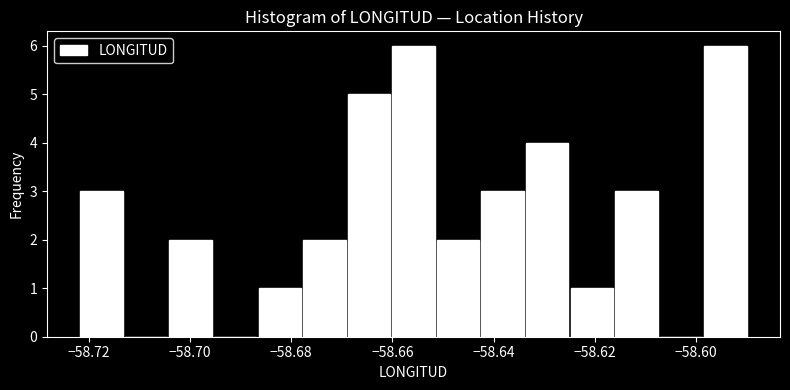

How tall is the bar that spans -58.678 to -58.670 on the x-axis? Neither the bar edges nor the heights are printed on the chart, so give them approximately, as read against the axes.

2